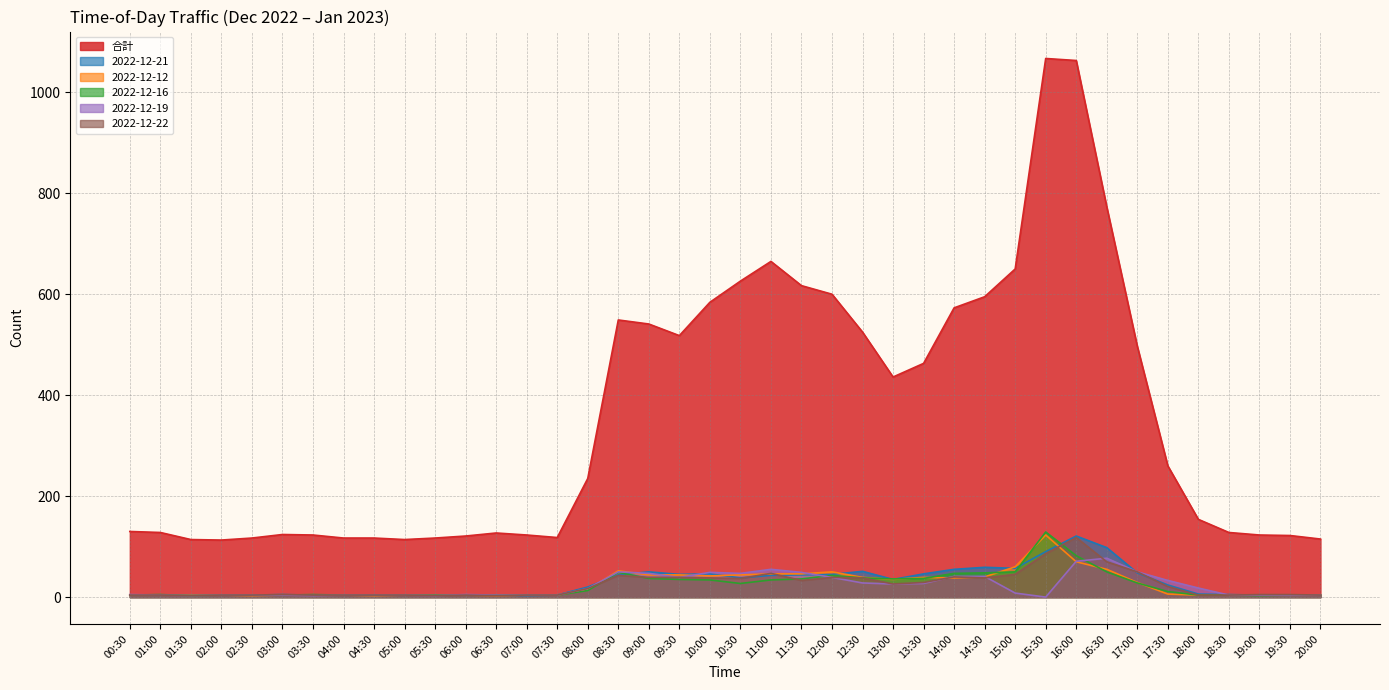

How many distinct data groups are displayed?

6